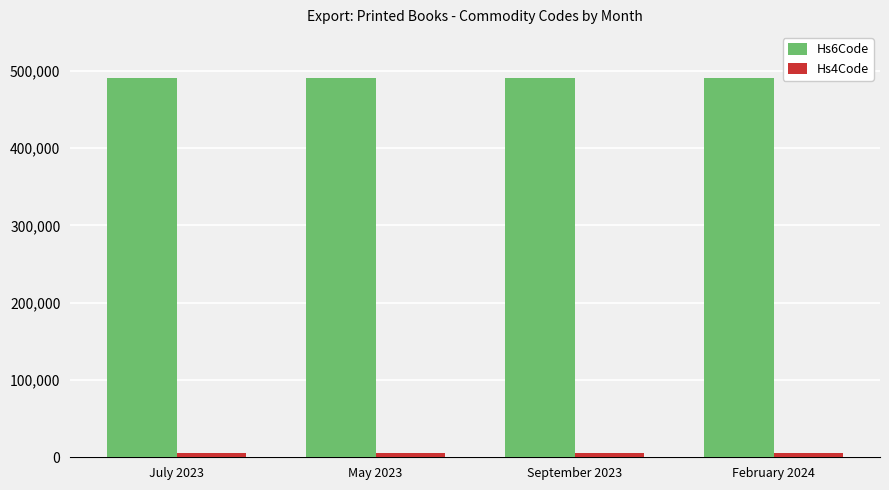

What is the greatest value displayed?

490199